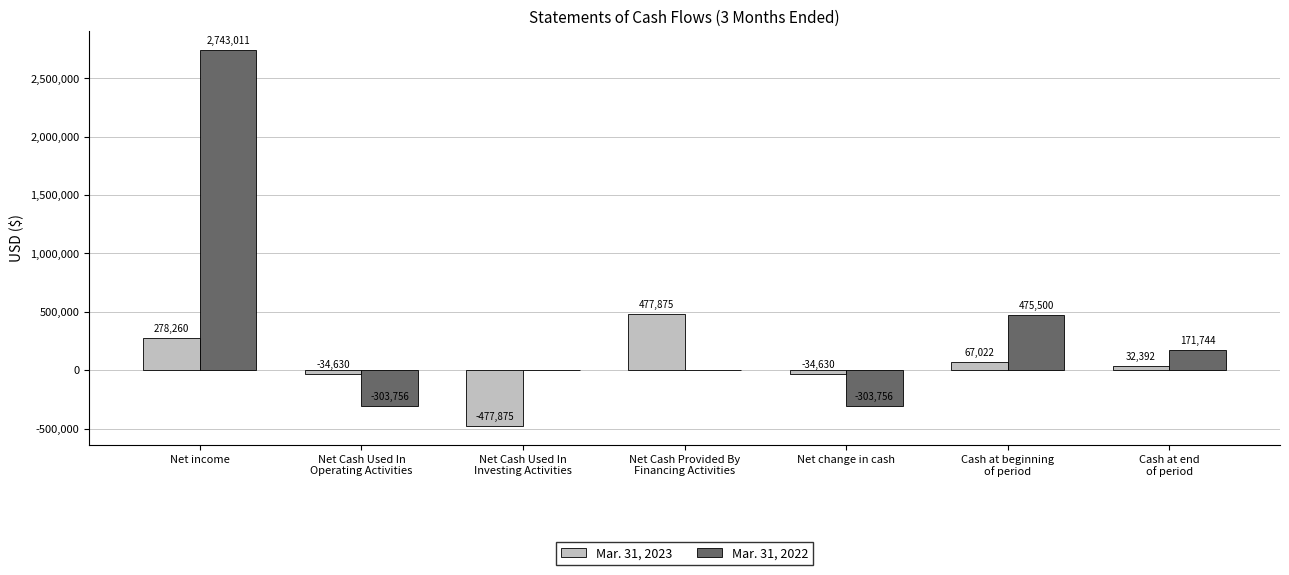

What is the greatest value displayed?

2743011